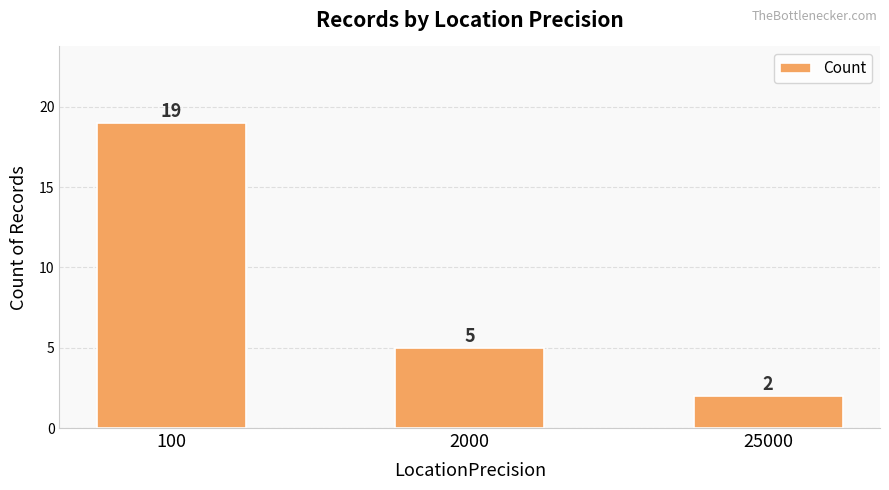

Reading right to left, what are all the values shown in this chart?

25000=2	2000=5	100=19